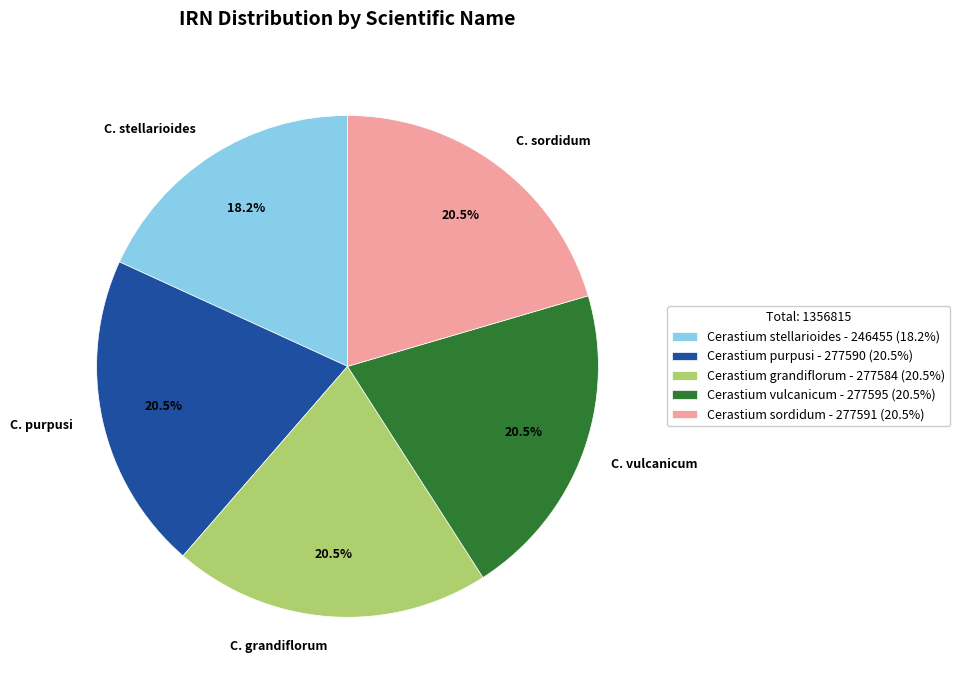

What percentage do Cerastium sordidum and Cerastium purpusi together represent?

40.9%